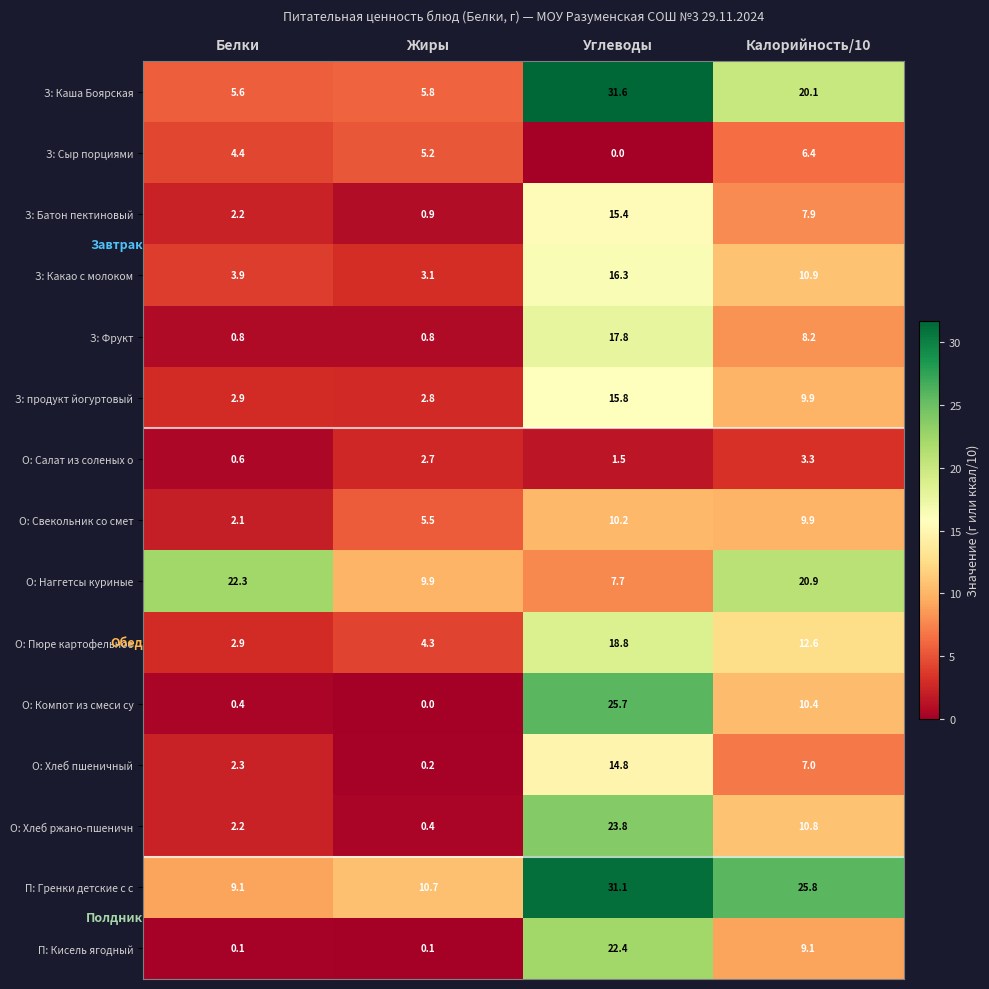

What is the average value of the З: продукт йогуртовый series?

7.9